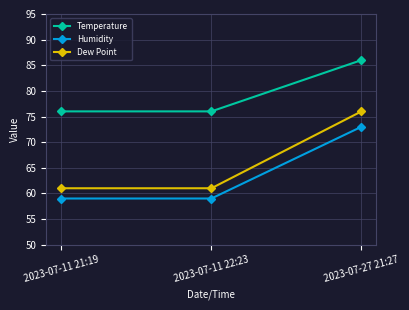

At 2023-07-27 21:27, list the series in order from largest to smallest.

Temperature, Dew Point, Humidity